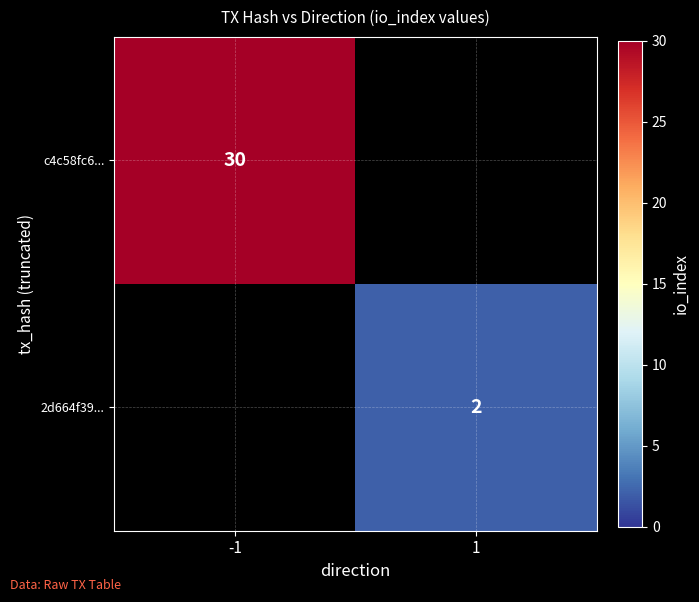

Is the value of c4c58fc6... at -1 greater than the value of 2d664f39... at 1?

Yes